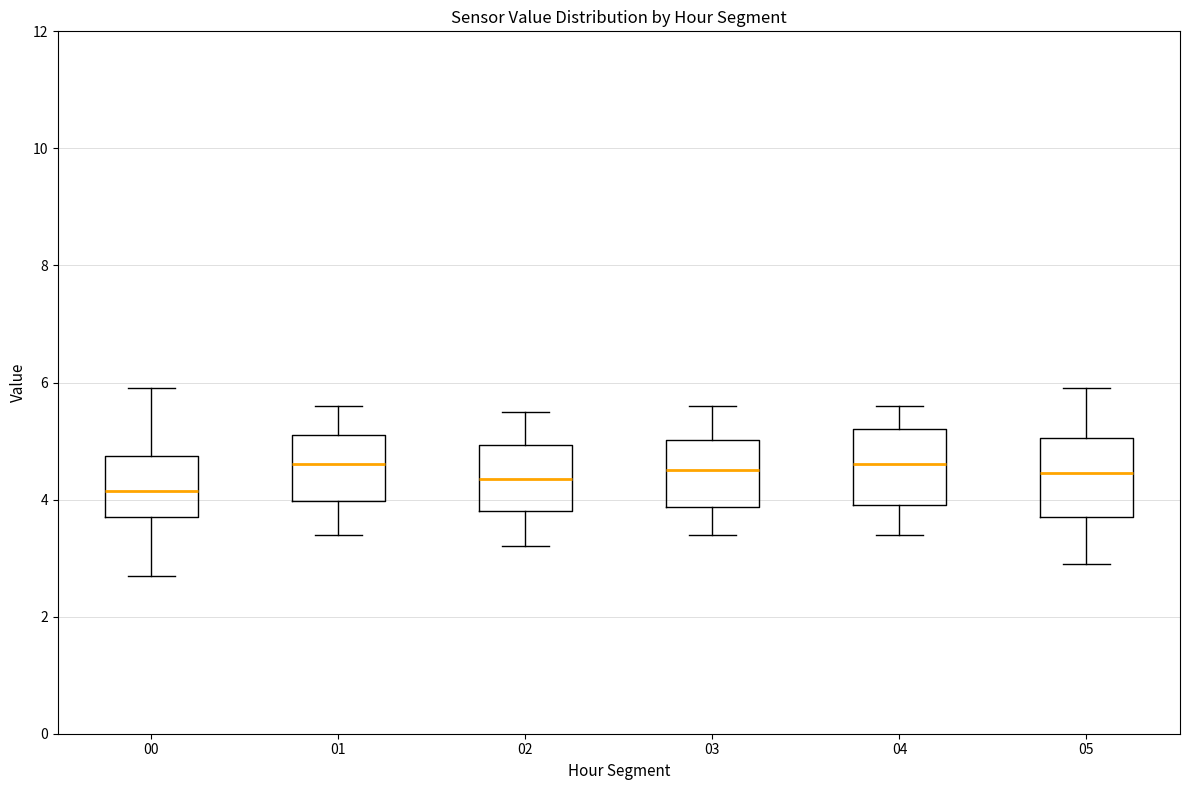

Reading left to right, transcribe this box plot: for each box, give where its median line is, the range the box spans, and where its two whiskers end, as read against the y-axis. The values are not printed on the chart, so give them approximately, as read against the axis.

00: median 4.2, box 3.8 to 4.8, whiskers 2.8 to 6.0
01: median 4.6, box 4.0 to 5.2, whiskers 3.4 to 5.6
02: median 4.4, box 3.8 to 5.0, whiskers 3.2 to 5.6
03: median 4.6, box 3.8 to 5.0, whiskers 3.4 to 5.6
04: median 4.6, box 4.0 to 5.2, whiskers 3.4 to 5.6
05: median 4.4, box 3.8 to 5.0, whiskers 3.0 to 6.0